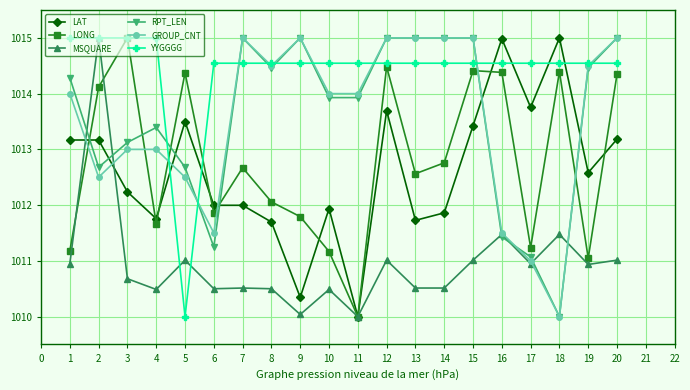

What is the minimum value for MSQUARE?

1010.0